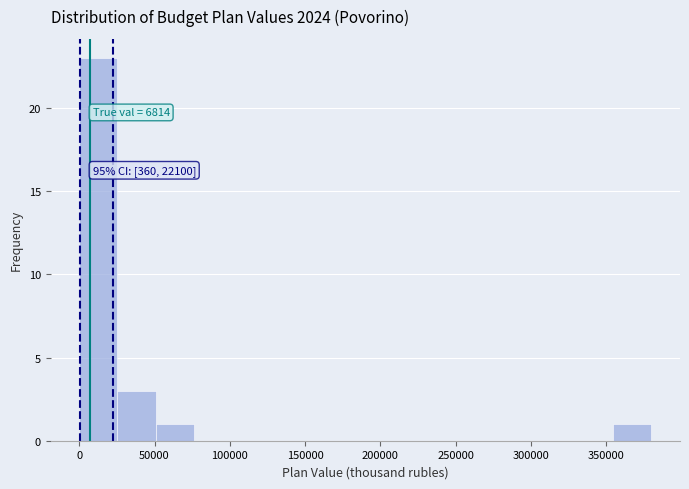

Over which range of the x-axis is the bar tallest?

0 to 25000